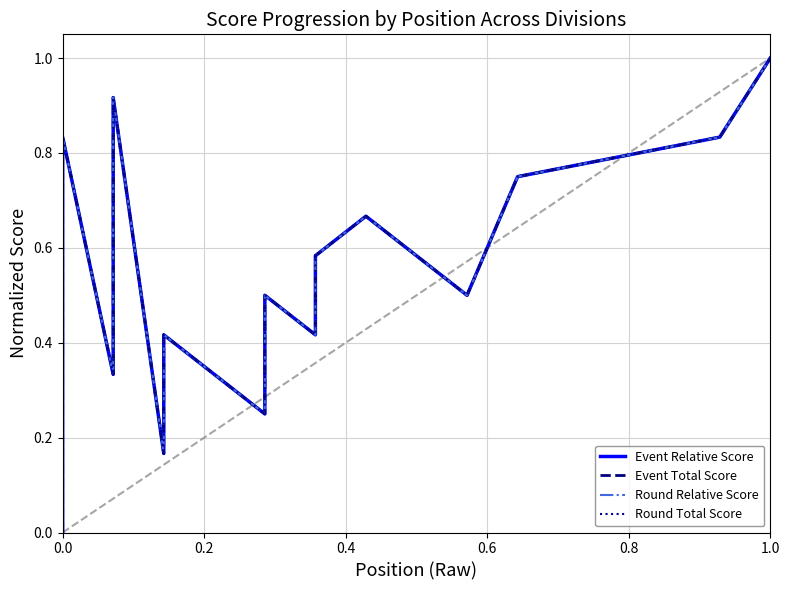

Is this an area chart (filled region under the line)?

No